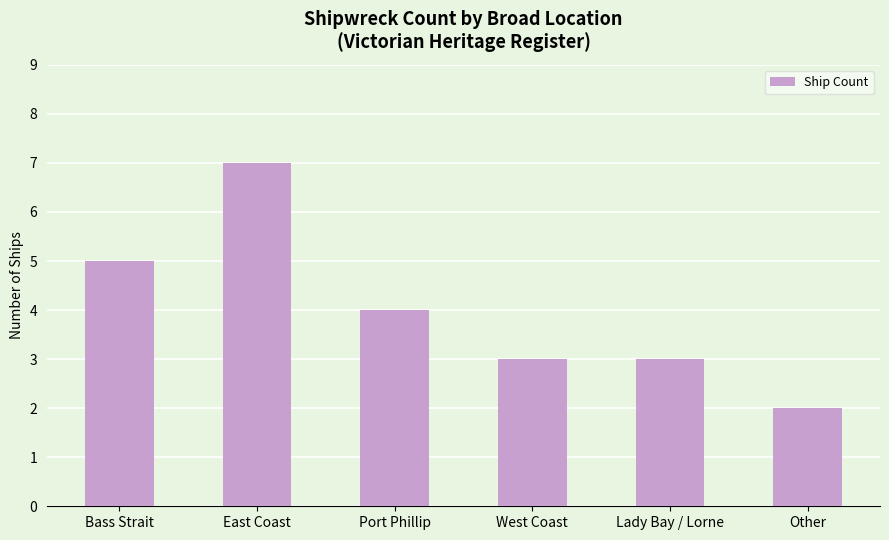

Reading right to left, transcribe all the data shown in this chart.

Other=2	Lady Bay / Lorne=3	West Coast=3	Port Phillip=4	East Coast=7	Bass Strait=5